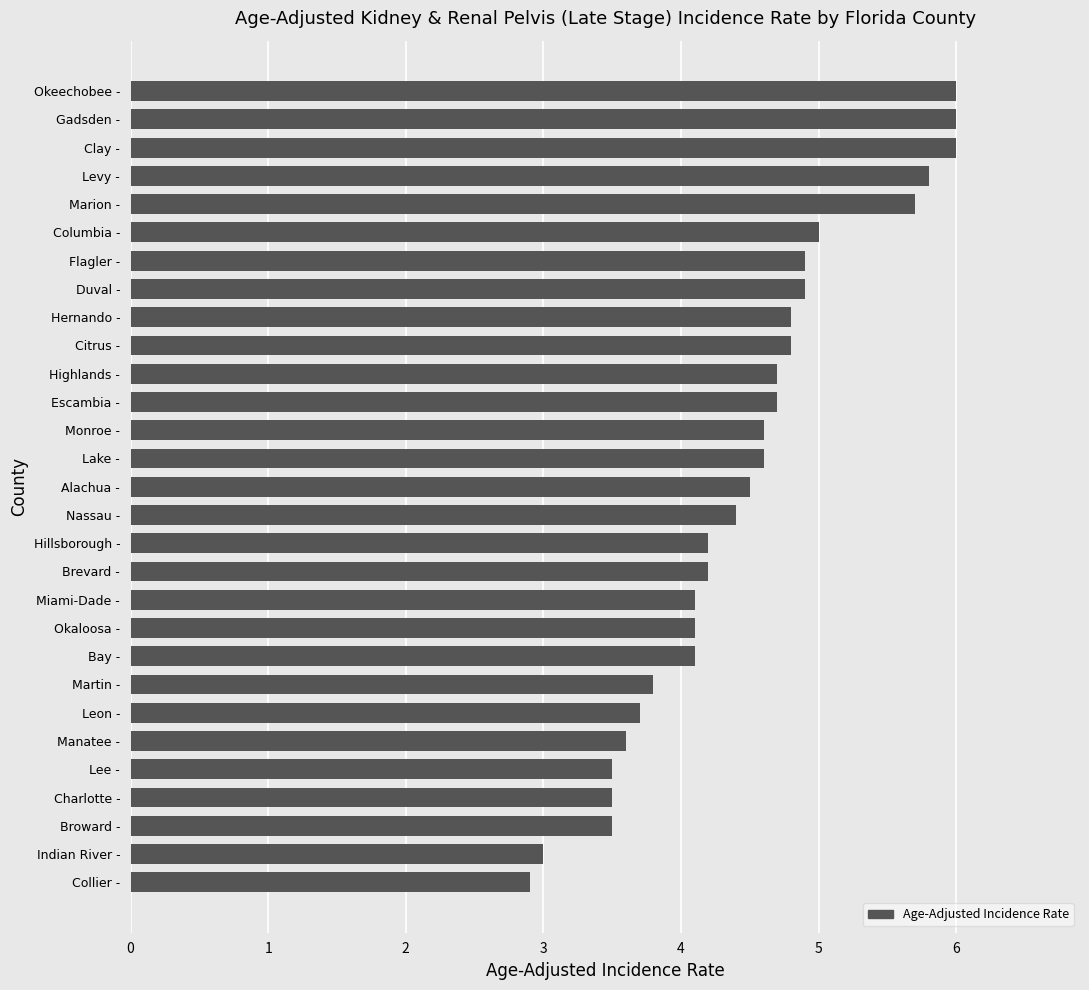

Which has a higher value, Lee - or Clay -?

Clay -